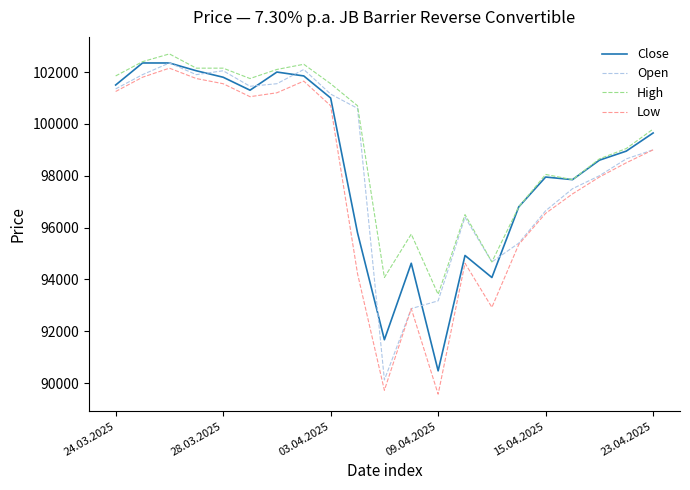

What is the maximum value for High?

102700